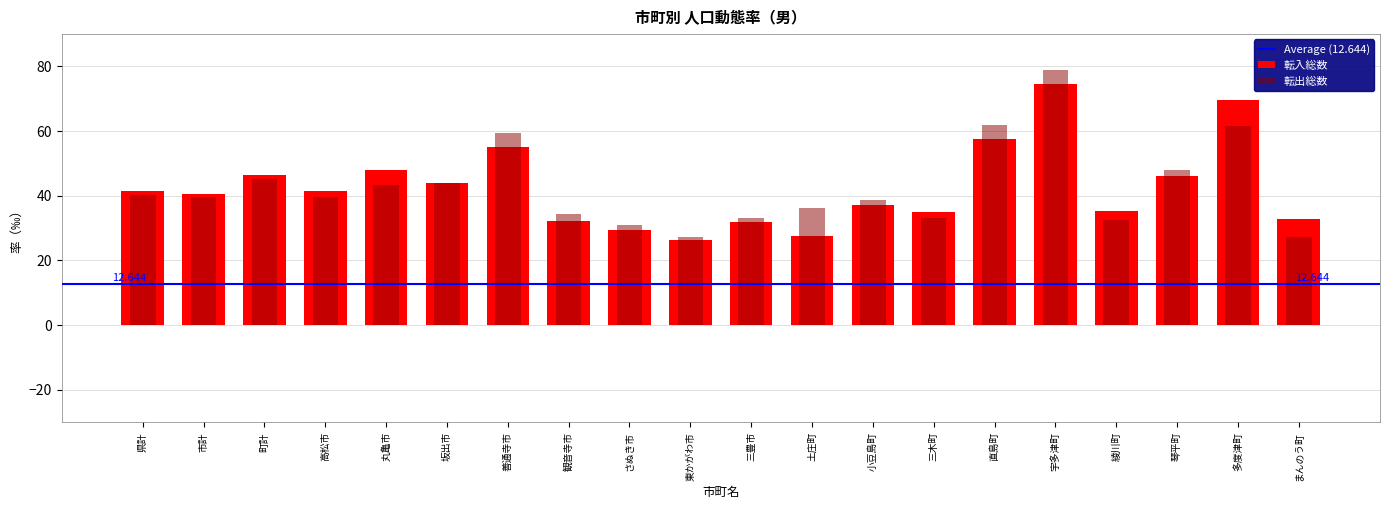

Where is 転出総数 nearest to the value 52?

琴平町